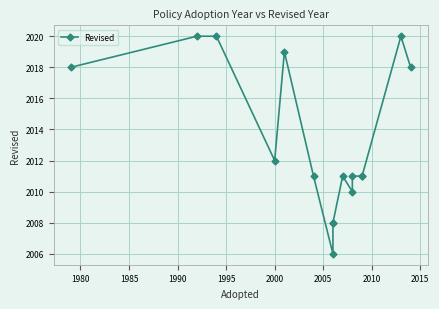

How many interior local peaks (higher than both neighbors) does the data have?

3